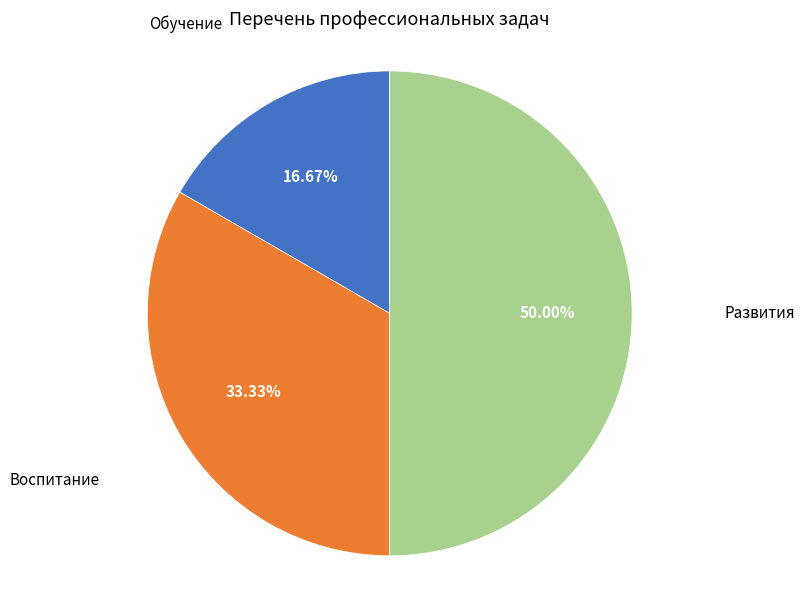

To the nearest percent, what is the difference between the largest and smallest slice percentages?

33%